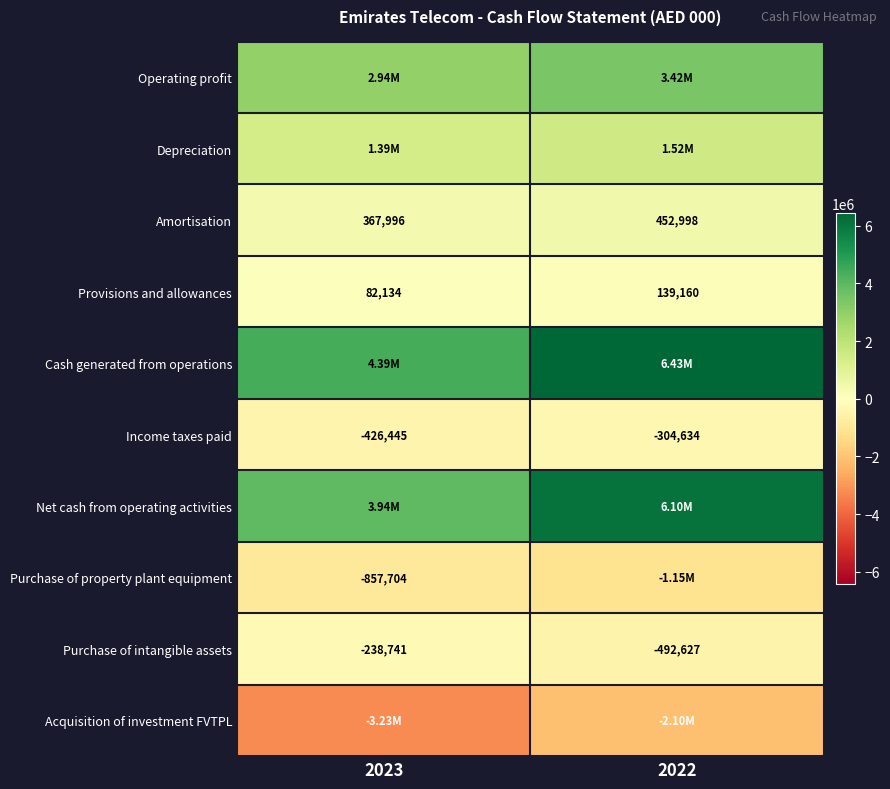

What is the difference between the maximum and minimum values in the Provisions and allowances series?

57026